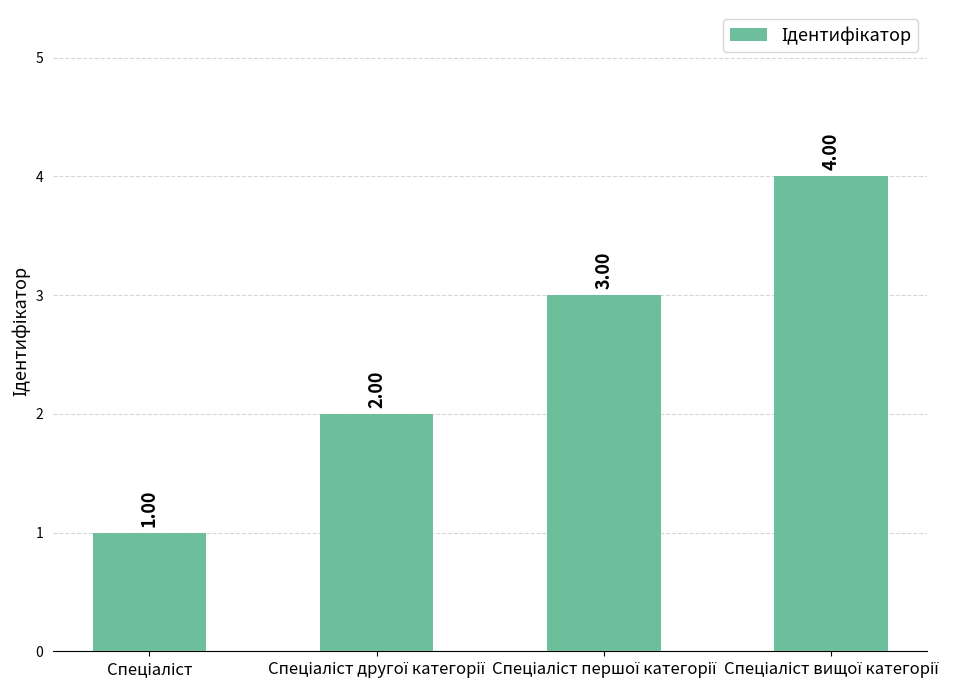

How many categories are shown in the chart?

4